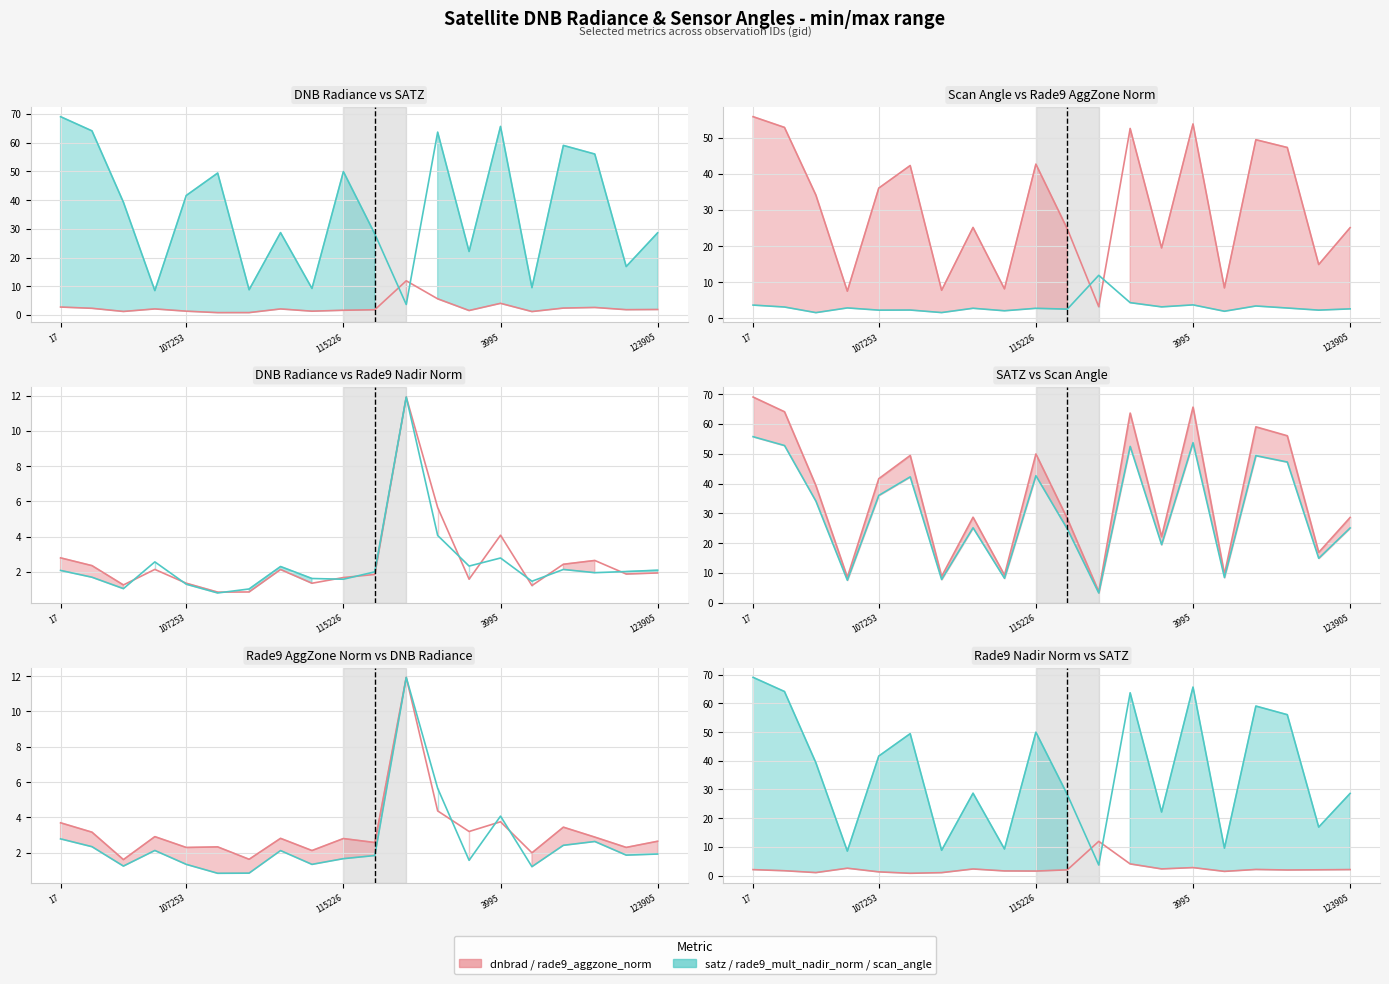

Reading left to right, transcribe all the data shown in this chart.

dnbrad: 2.8	2.3	1.2	2.1	1.3	0.8	0.8	2.1	1.3	1.7	1.8	11.9	5.6	1.6	4.1	1.2	2.4	2.6	1.9	1.9
satz: 69.1	64.1	39.3	8.5	41.6	49.4	8.8	28.7	9.3	49.9	28.2	3.7	63.7	22.1	65.7	9.5	59.1	56.1	16.9	28.6